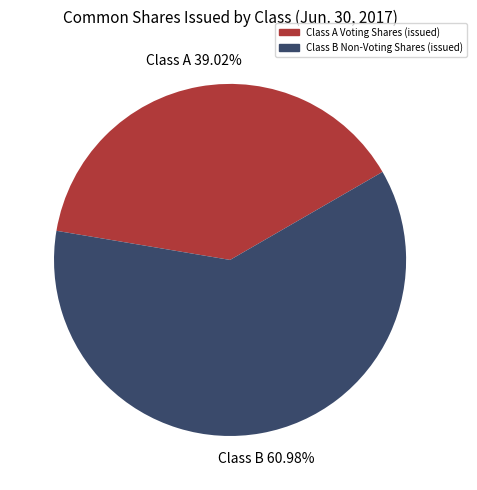

True or false: Class A Voting Shares (issued) accounts for 30% of the total.

False